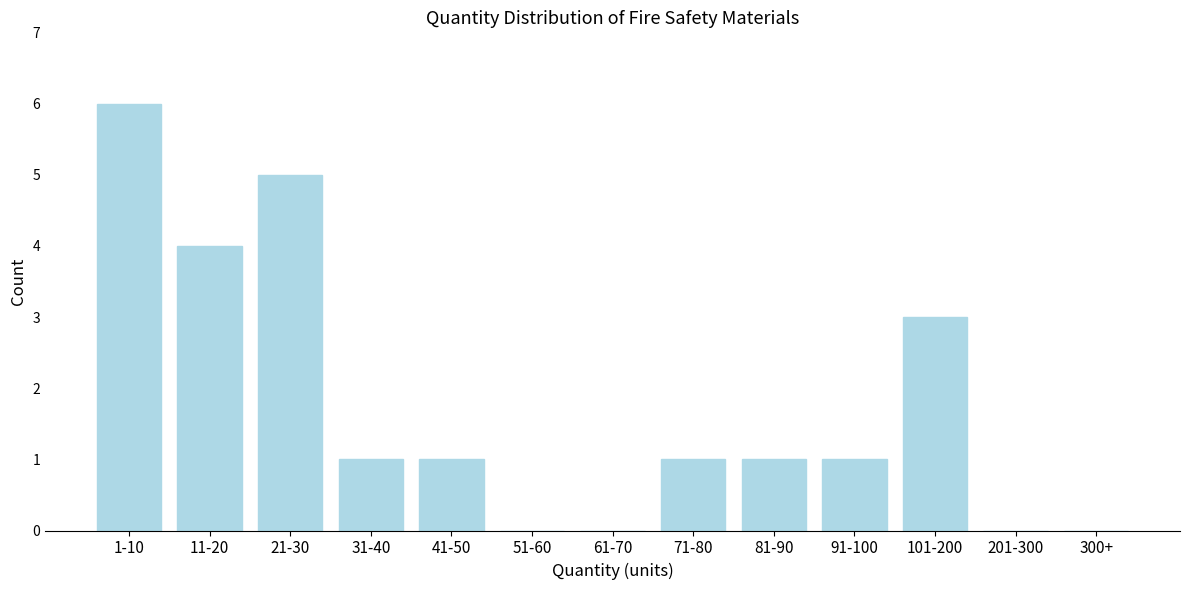

Reading left to right, list all the values displayed in this chart.

1-10=6	11-20=4	21-30=5	31-40=1	41-50=1	51-60=0	61-70=0	71-80=1	81-90=1	91-100=1	101-200=3	201-300=0	300+=0